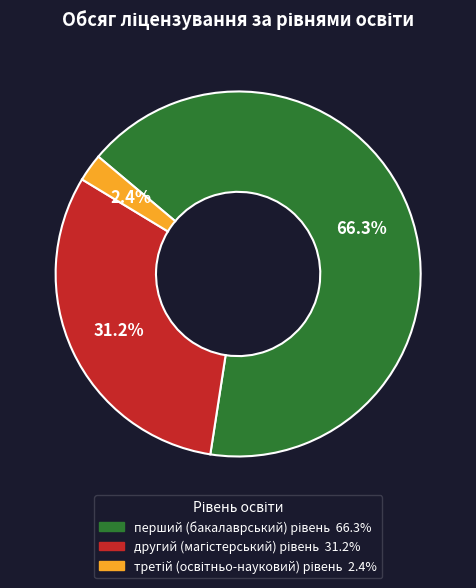

Is there a majority slice in this chart?

Yes